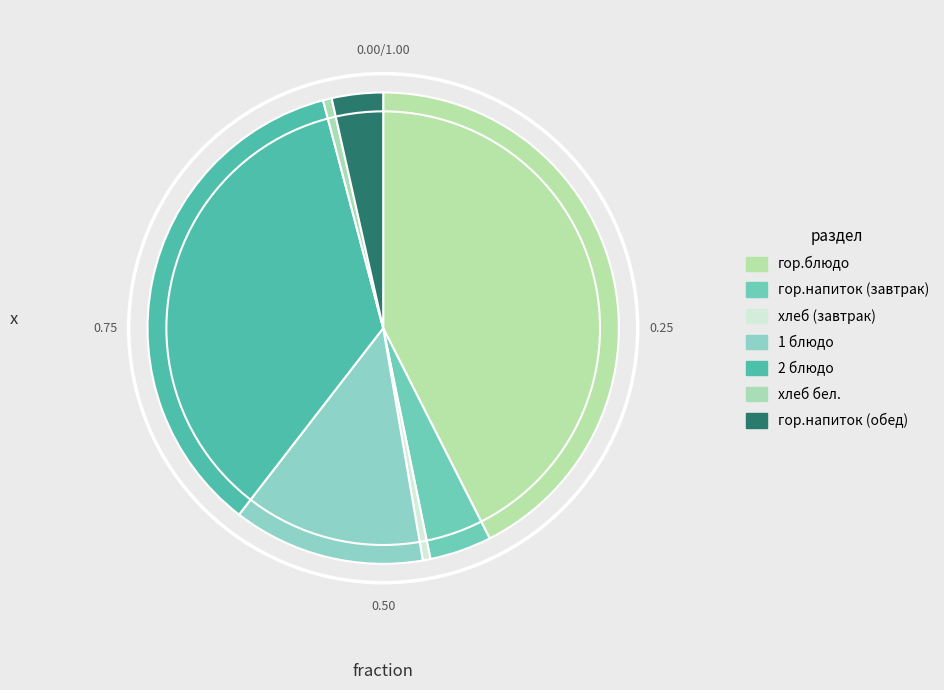

To the nearest percent, what percentage of the pie is хлеб бел.?

1%